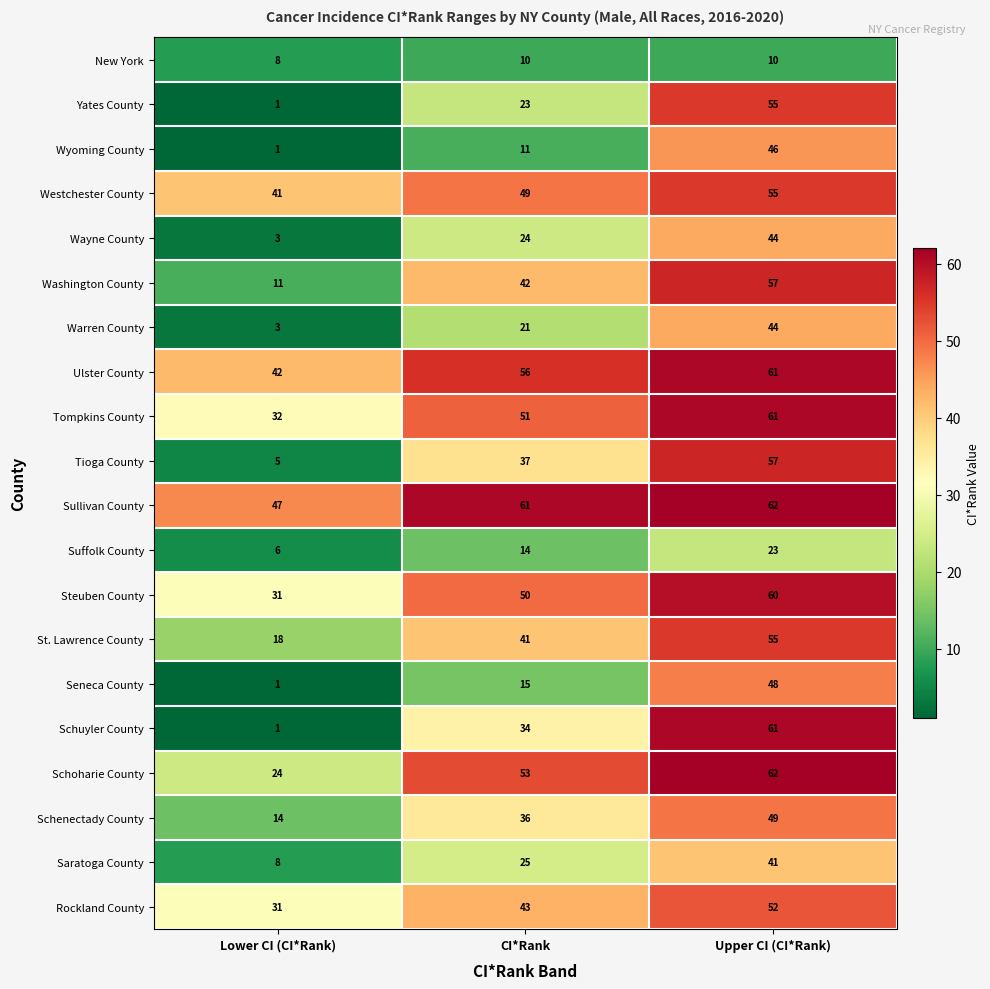

Which series has the largest total across all categories?

Sullivan County